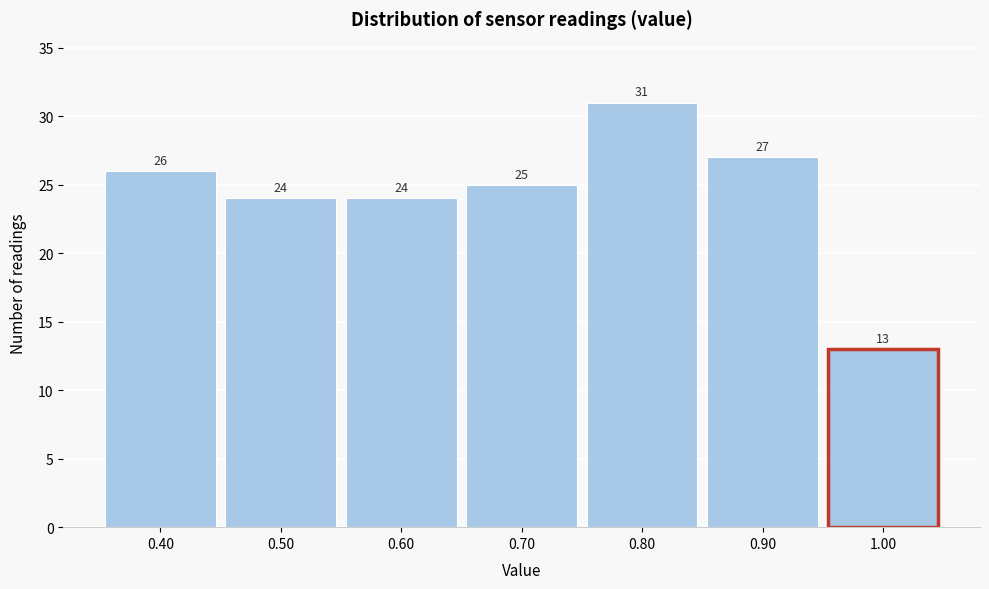

Reading left to right, transcribe this chart: for each bar, give the range it covers on the x-axis and its height.

0.35 to 0.45: 26
0.45 to 0.55: 24
0.55 to 0.65: 24
0.65 to 0.75: 25
0.75 to 0.85: 31
0.85 to 0.95: 27
0.95 to 1.05: 13